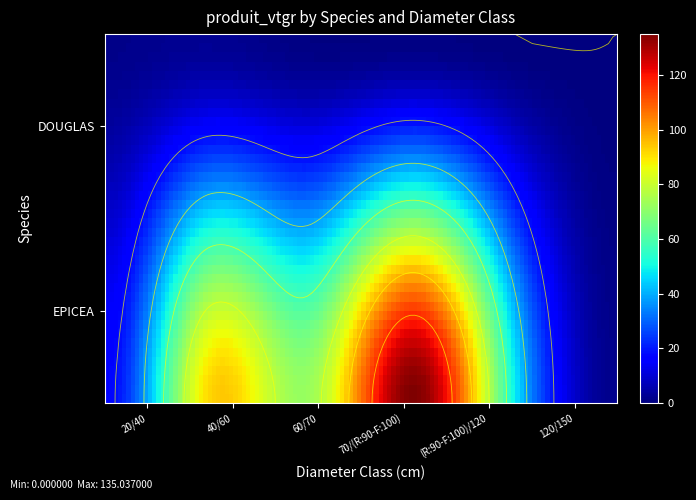

True or false: DOUGLAS has a value of 0.3 at 20/40.

False